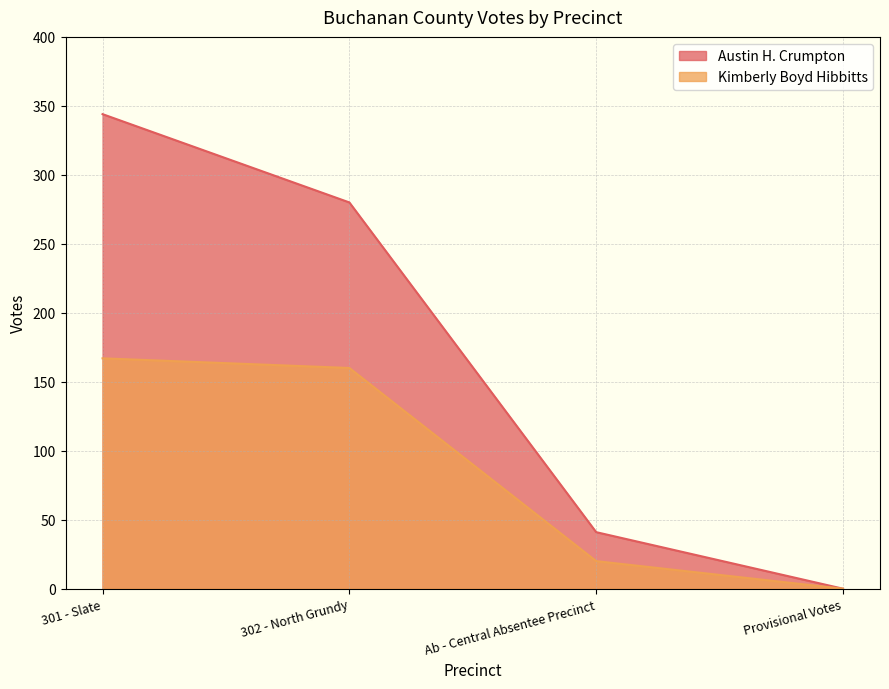

At Ab - Central Absentee Precinct, list the series in order from largest to smallest.

Austin H. Crumpton, Kimberly Boyd Hibbitts